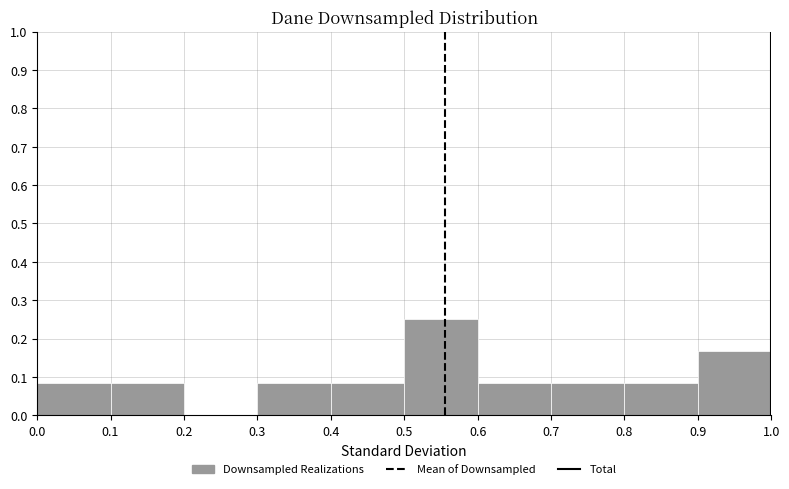

Reading left to right, list every bar in this chart as the range it spans on the x-axis followed by its height. The values are not printed on the chart, so give them approximately, as read against the axis.

0.0 to 0.1: 0.08
0.1 to 0.2: 0.08
0.2 to 0.3: 0
0.3 to 0.4: 0.08
0.4 to 0.5: 0.08
0.5 to 0.6: 0.25
0.6 to 0.7: 0.08
0.7 to 0.8: 0.08
0.8 to 0.9: 0.08
0.9 to 1.0: 0.17